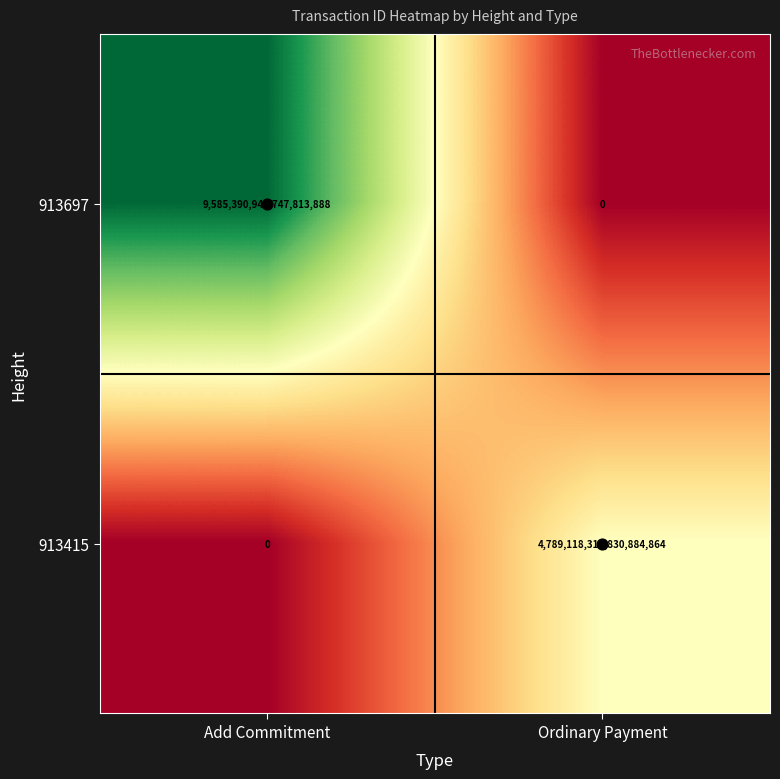

Which category has the highest value in the 913415 series?

Ordinary Payment